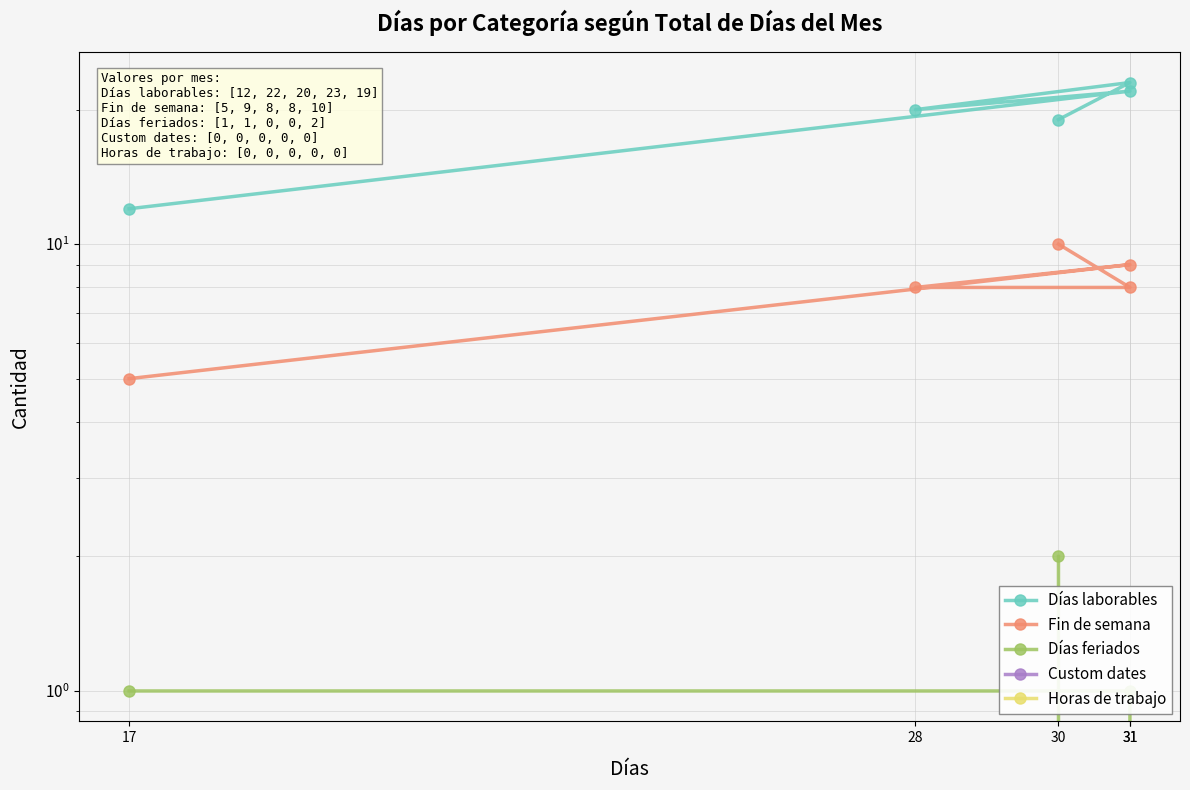

What are all the series names shown in the legend?

Días laborables, Fin de semana, Días feriados, Custom dates, Horas de trabajo